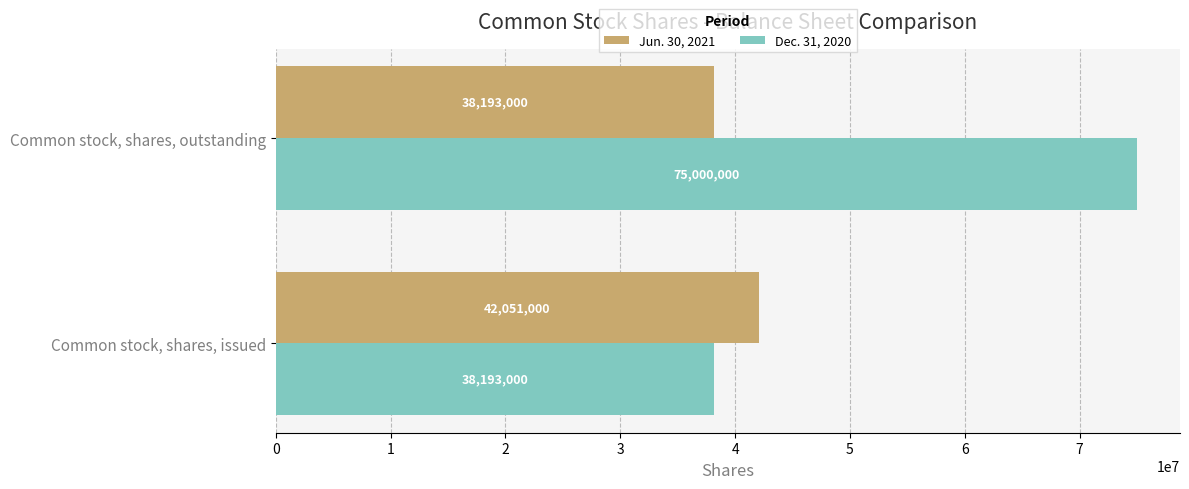

Rank the series by their average value, from highest to lowest.

Dec. 31, 2020, Jun. 30, 2021